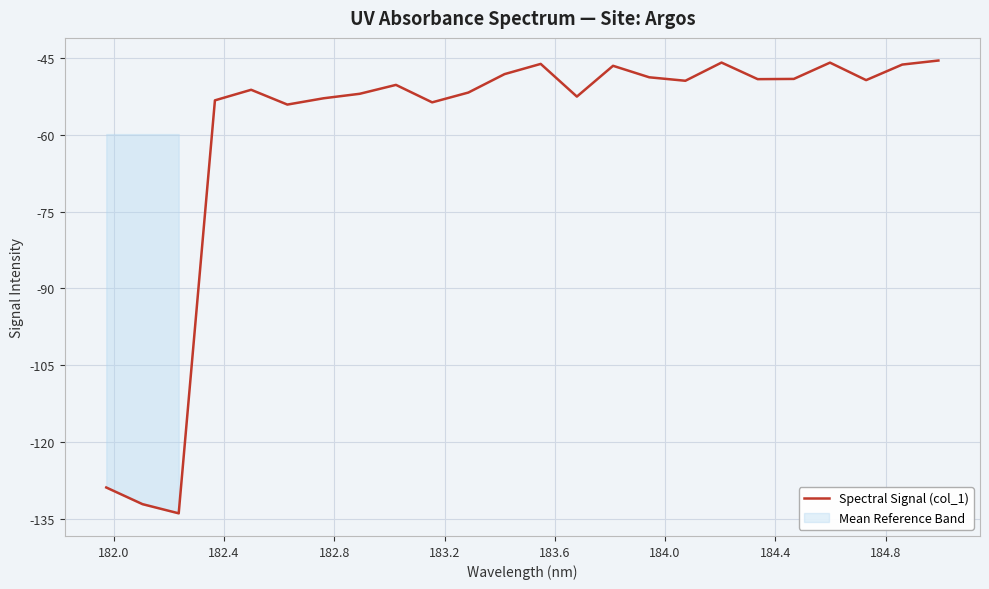

What is the highest value of the Spectral Signal (col_1) series?

-45.6